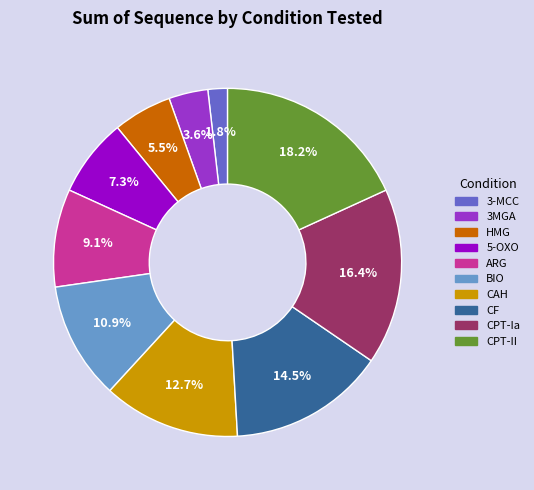

Rank the categories by value from lowest to highest.

3-MCC, 3MGA, HMG, 5-OXO, ARG, BIO, CAH, CF, CPT-Ia, CPT-II